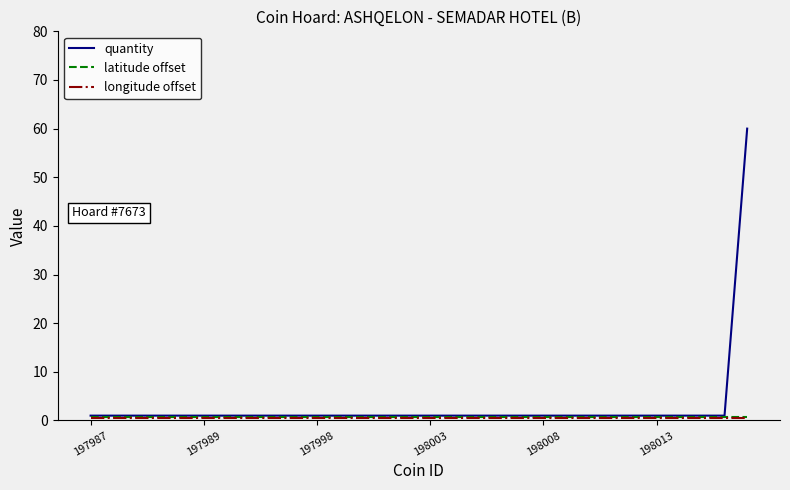

Which series has the widest spread of values?

quantity